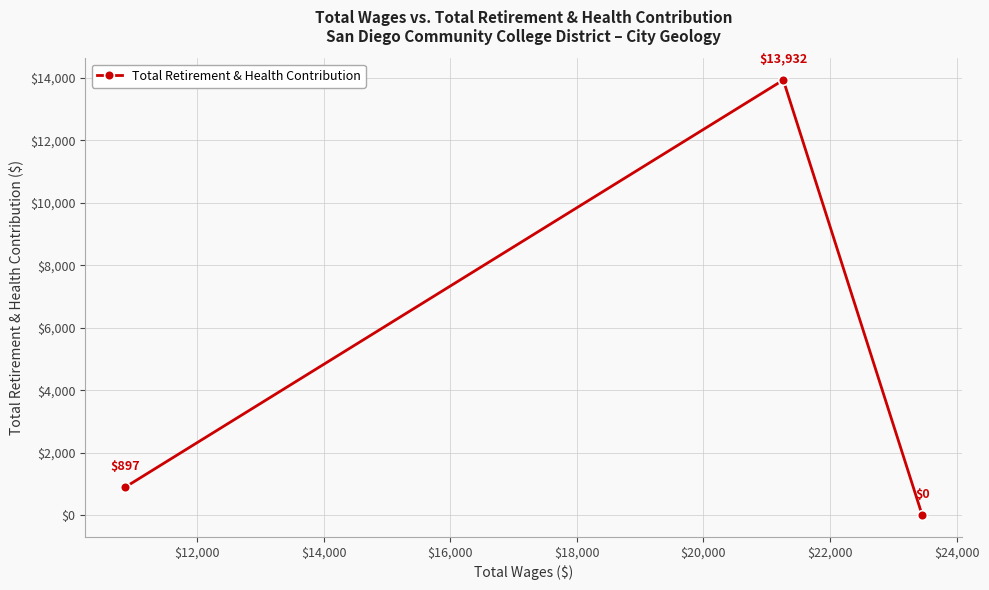

What is the difference between the second highest and minimum values?

897